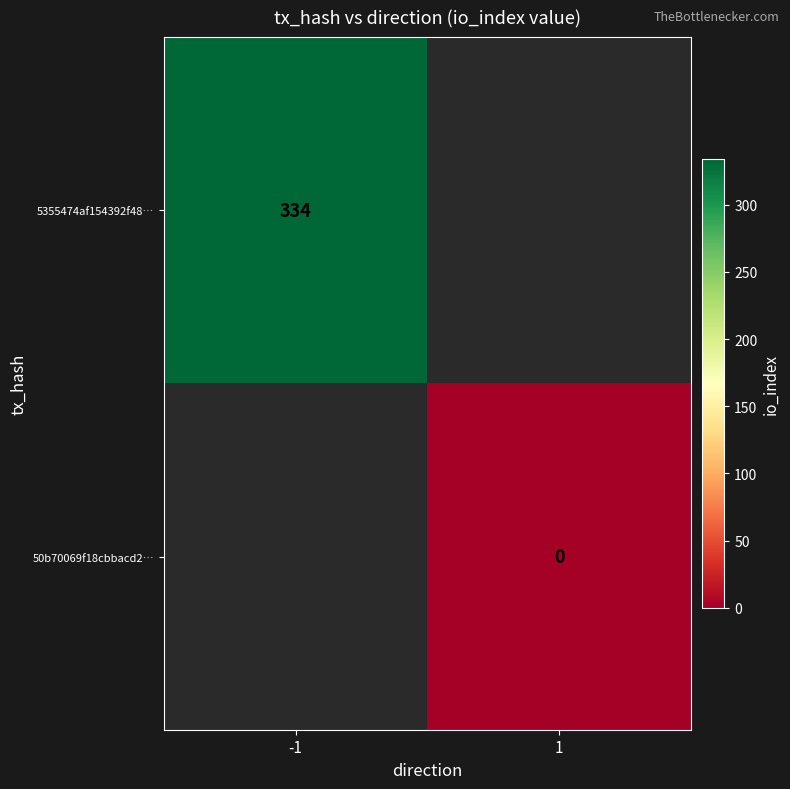

Is it true that 5355474af154392f48… equals 207.6 at -1?

False